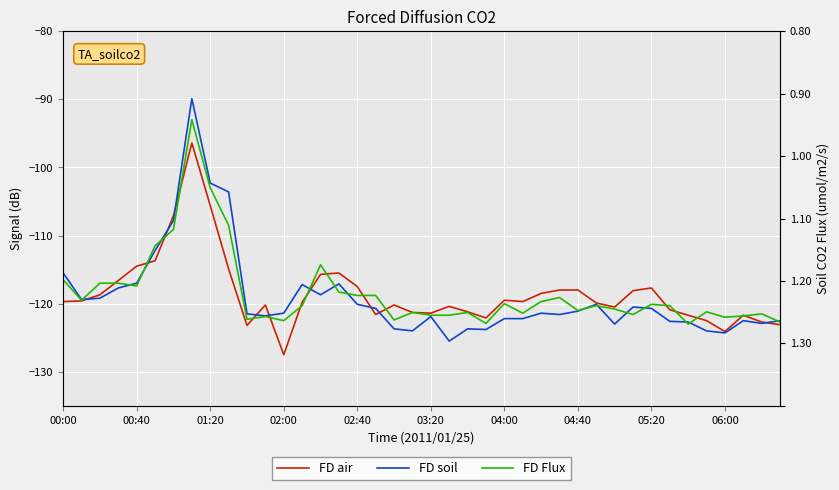

How many data points in FD Flux are less than -120?

23